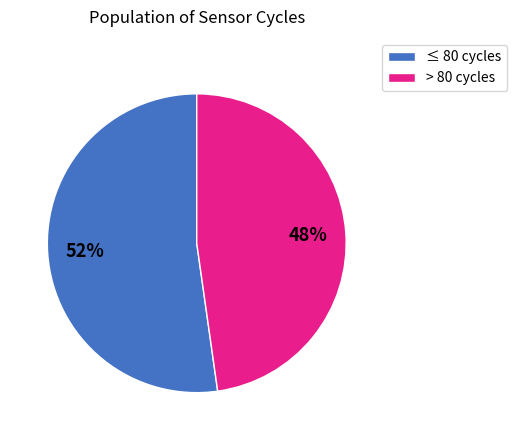

To the nearest percent, what is the combined percentage of > 80 cycles and ≤ 80 cycles?

100%